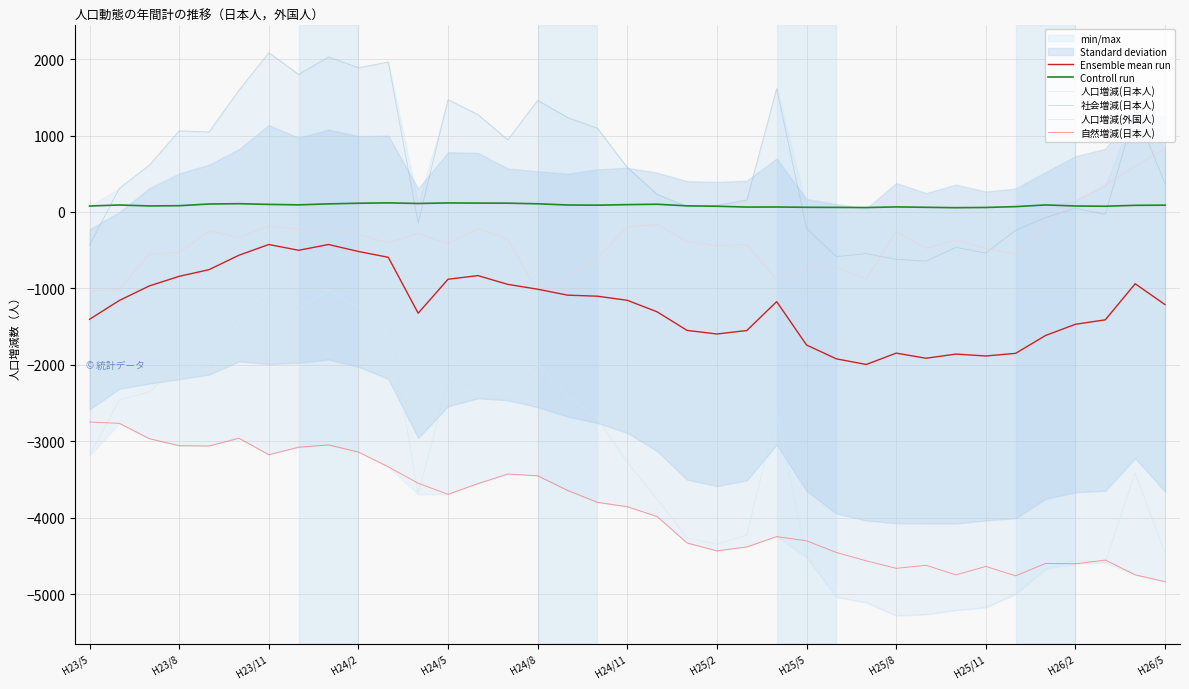

True or false: Ensemble mean run and 人口増減(日本人) cross at least once.

False